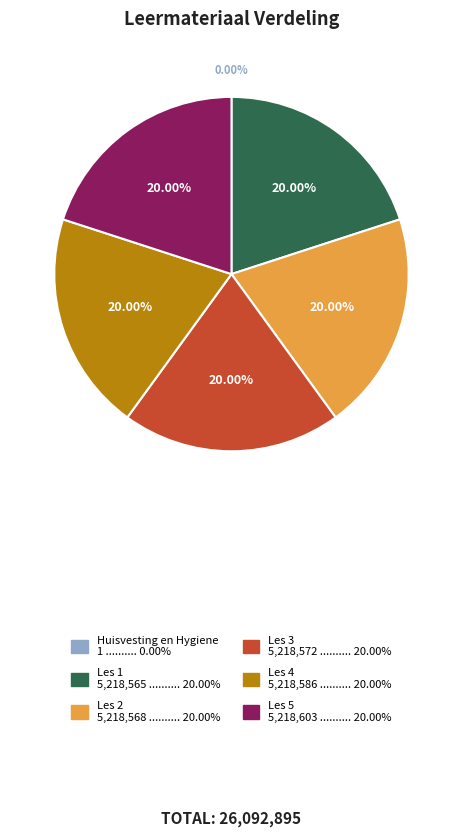

Is there a majority slice in this chart?

No